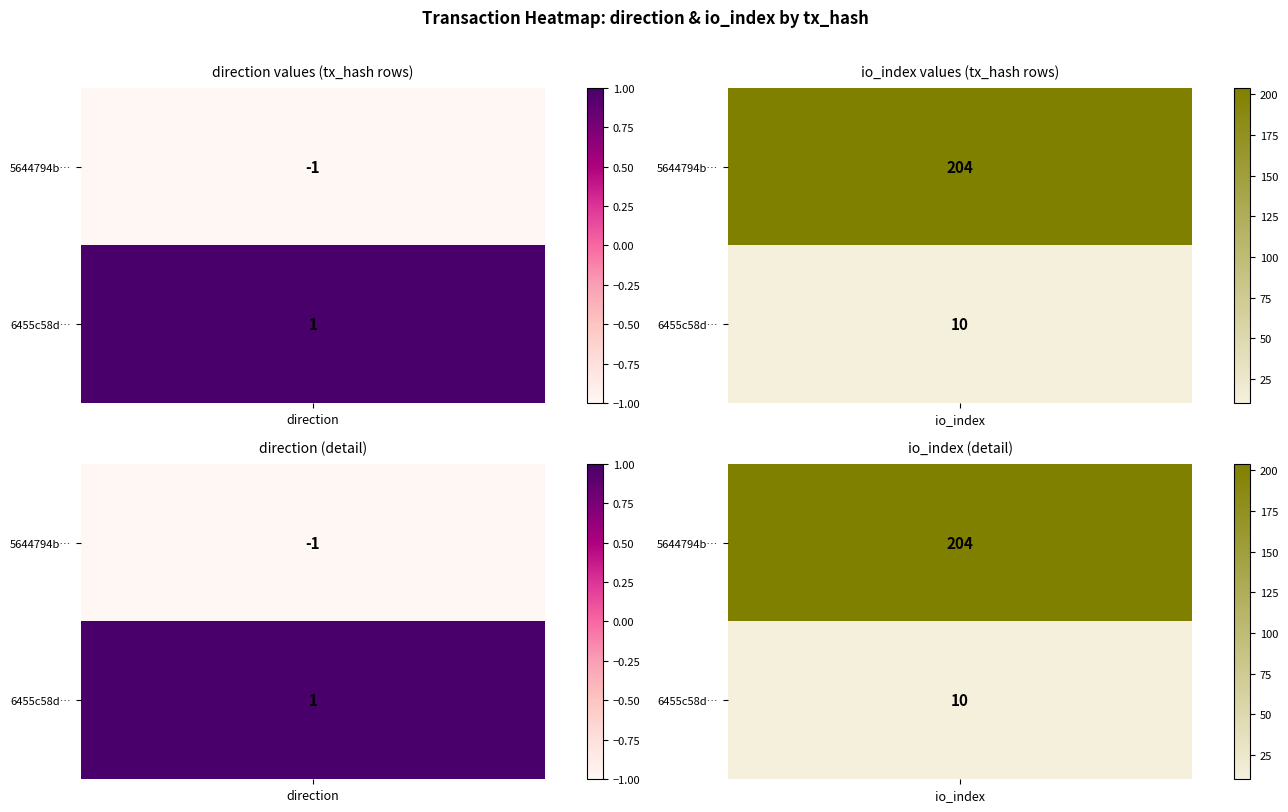

What is the difference between the 5644794baa4d81c27543d061ea1fddf8d2d3ade values at 0 and 1?

205